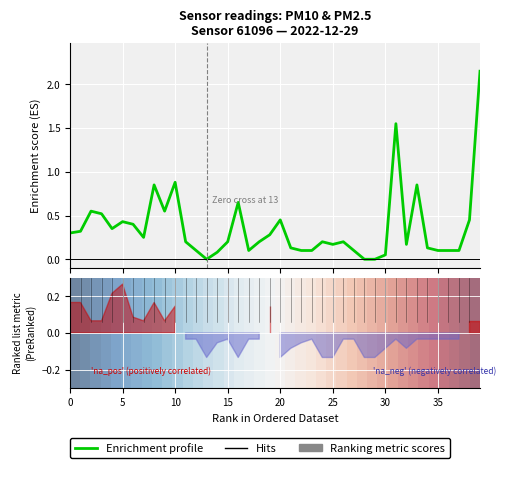

Does the chart display data point markers on the line(s)?

No